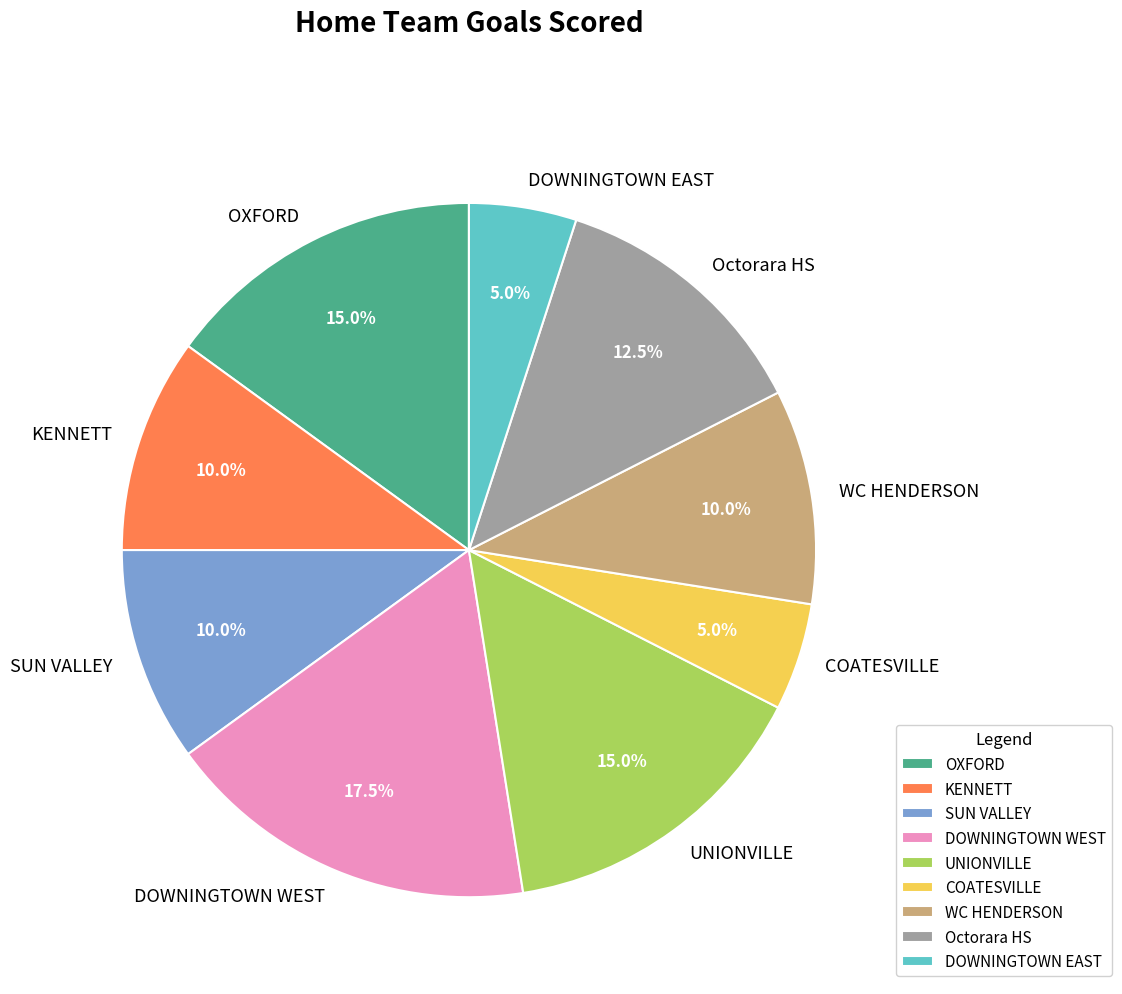

Which slice is the largest?

DOWNINGTOWN WEST